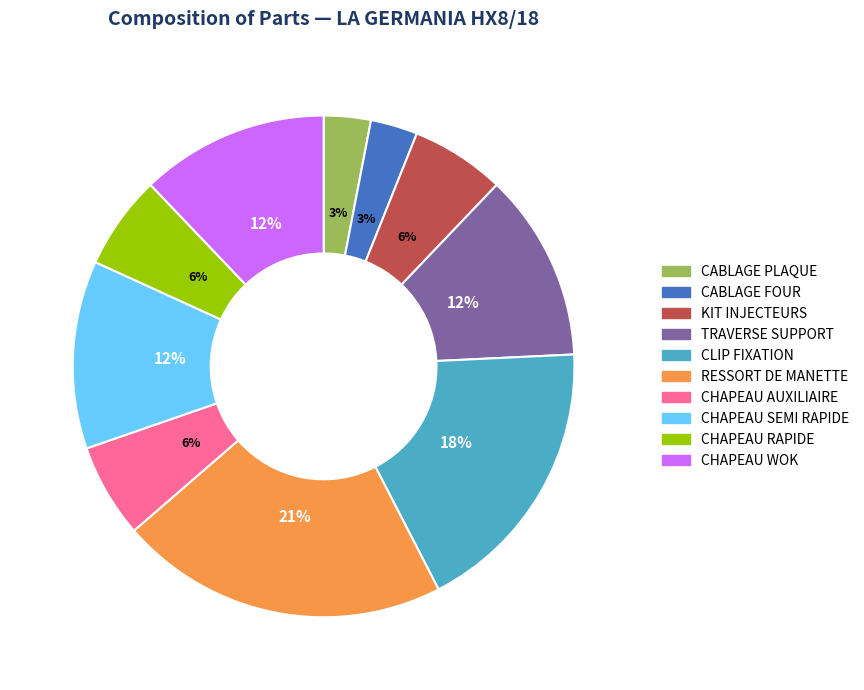

Count the number of slices in the pie.

10